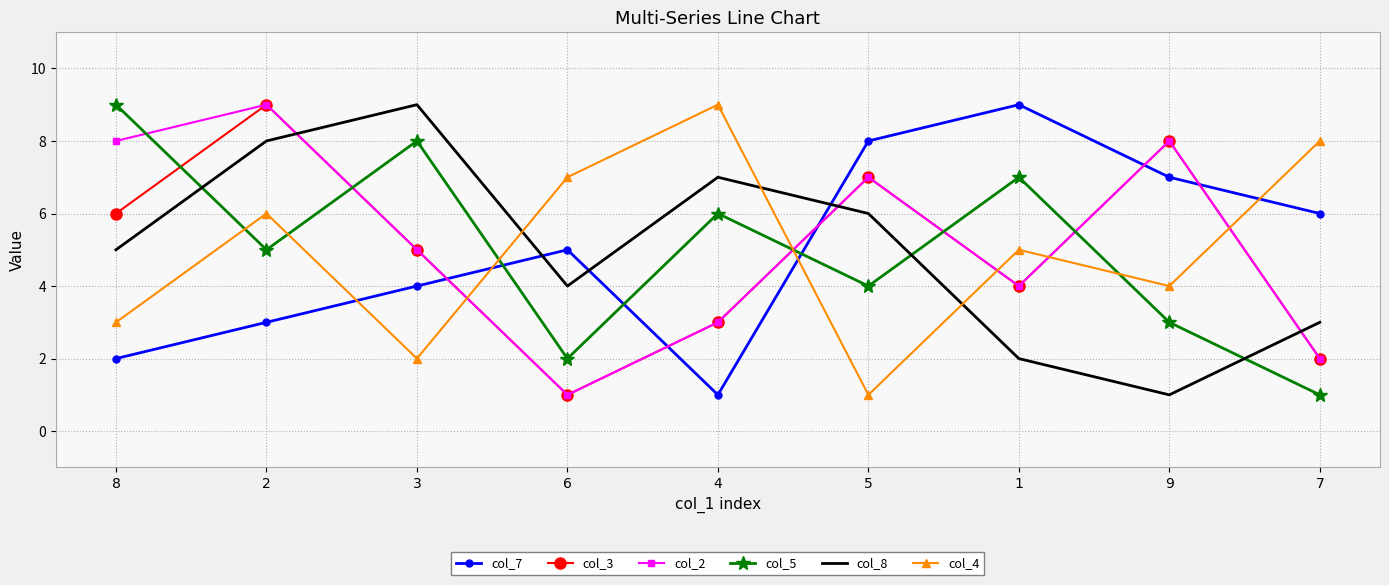

What is the total value across all series at 9?

31